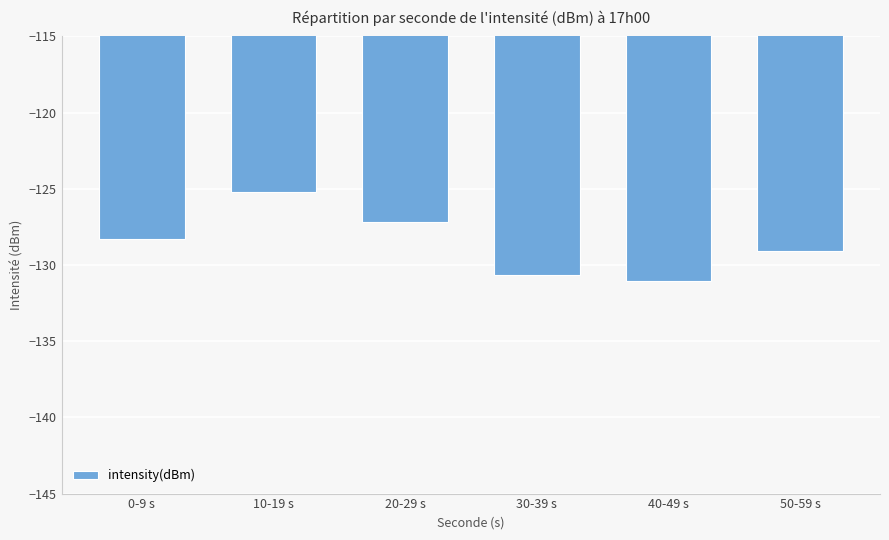

Reading left to right, list all the values displayed in this chart.

-128.3	-125.2	-127.2	-130.7	-131.0	-129.1